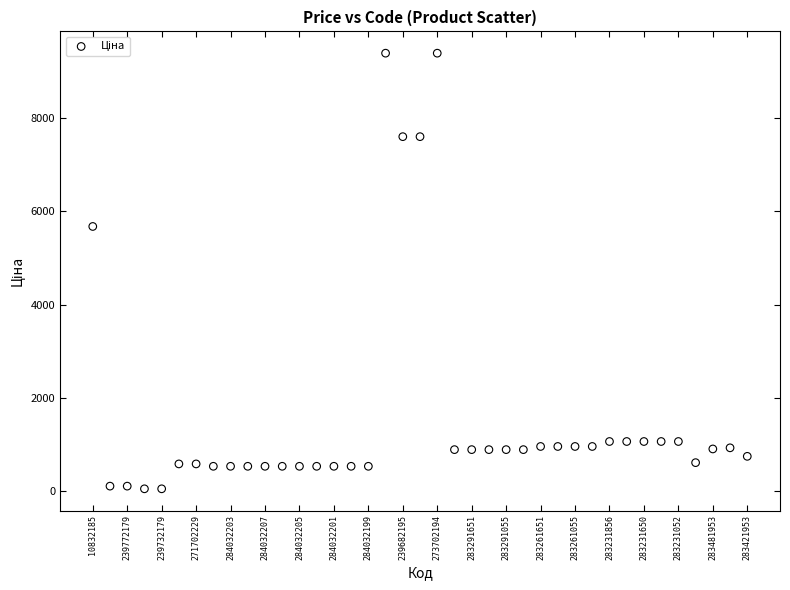

What Y value in the scatter plot is closest to 4720?

5673.8